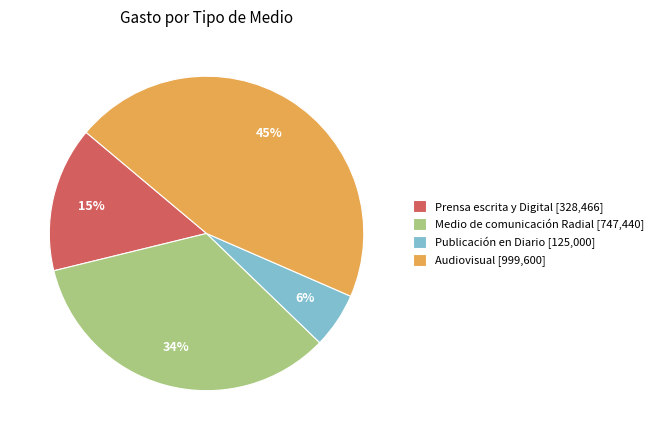

Approximately how many times larger is the value at Prensa escrita y Digital compared to Medio de comunicación Radial?

0.4